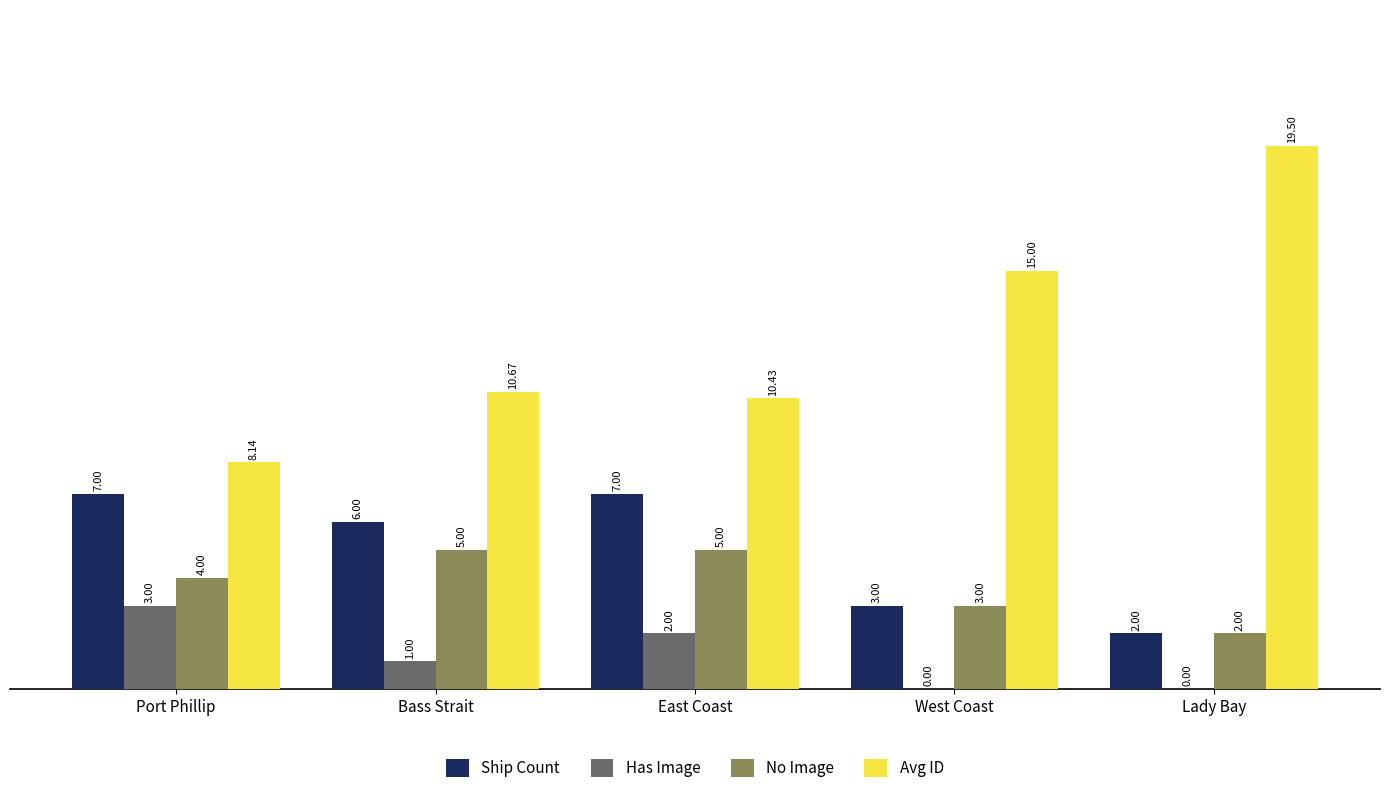

Which category has the highest value across all series?

Lady Bay